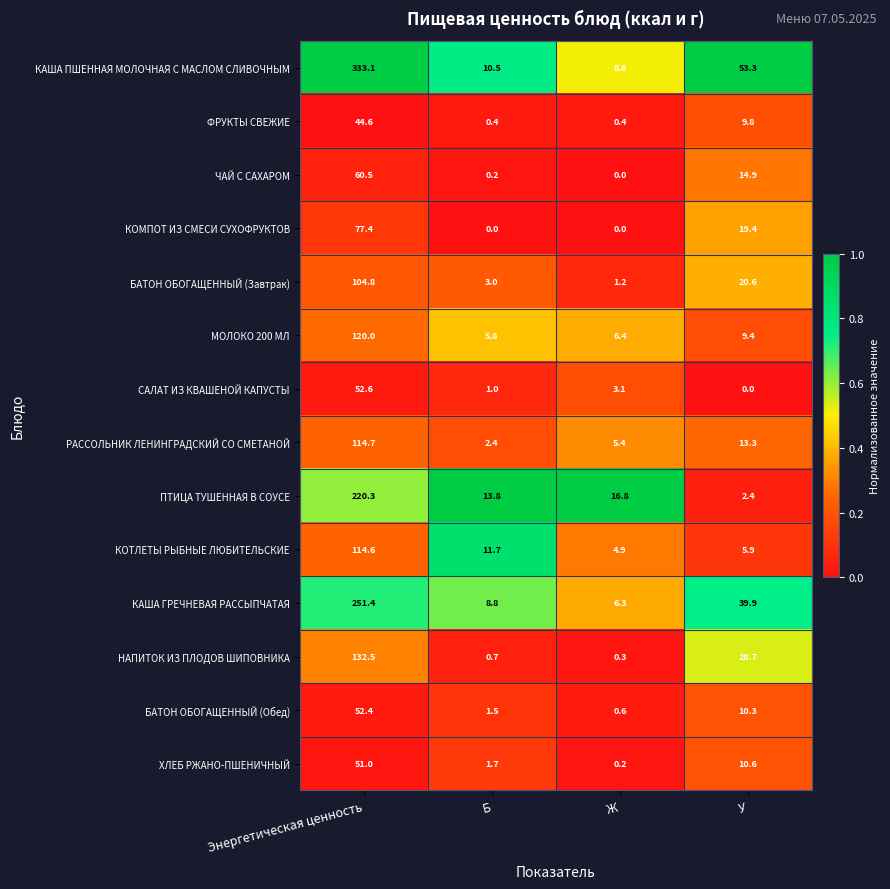

Rank the categories by НАПИТОК ИЗ ПЛОДОВ ШИПОВНИКА value from lowest to highest.

Ж, Б, У, Энергетическая ценность